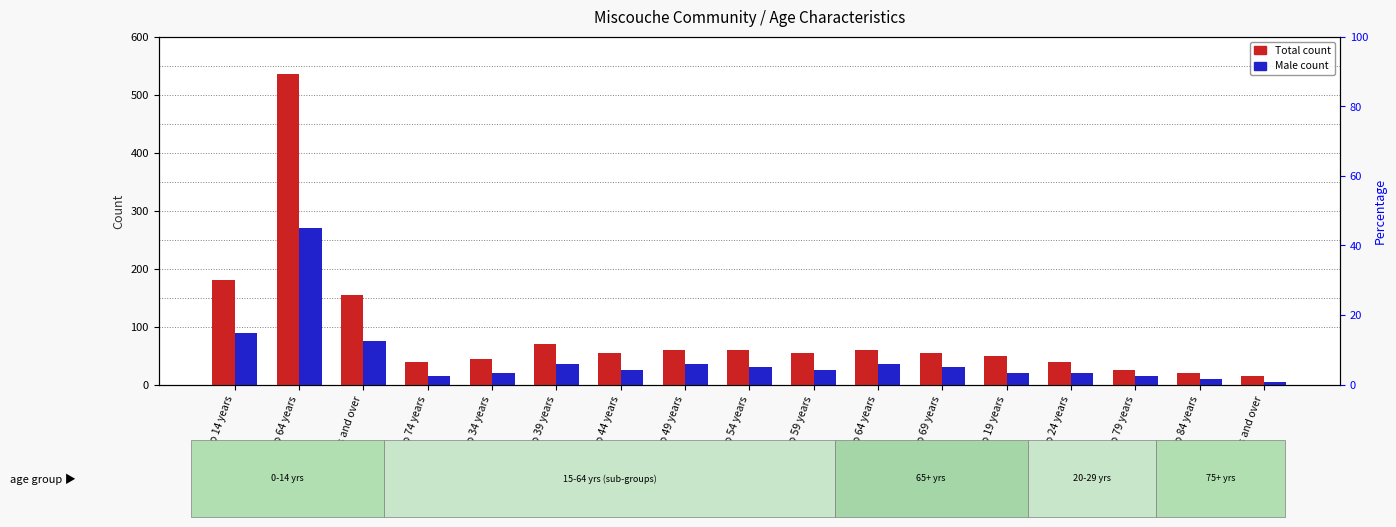

What is the total value across all series at 35 to 39 years?

105